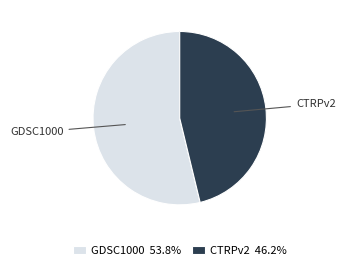

Is it true that CTRPv2 is 60% of the pie?

False